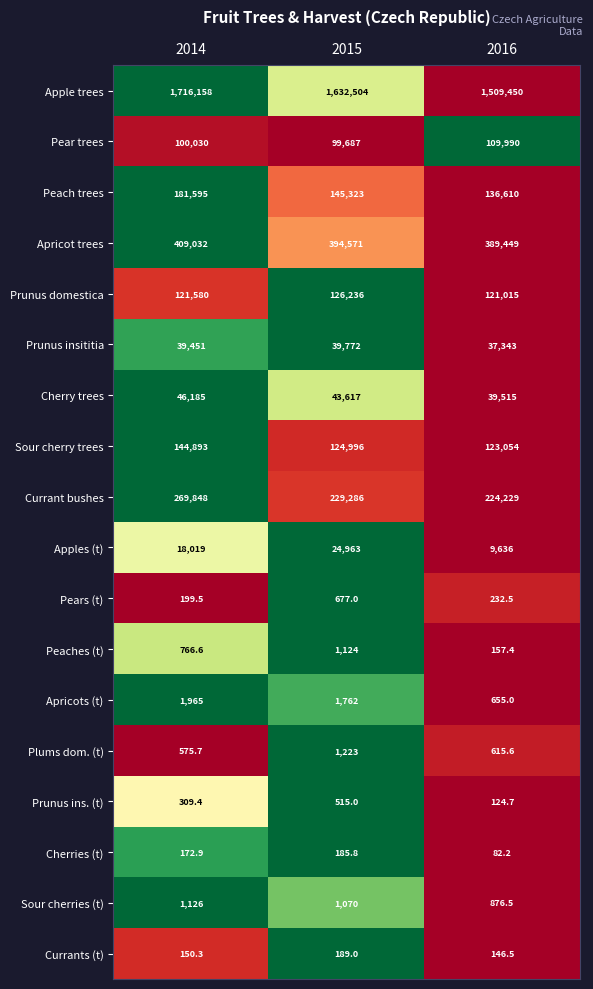

What is the total value across all series at 2014?

3052056.4